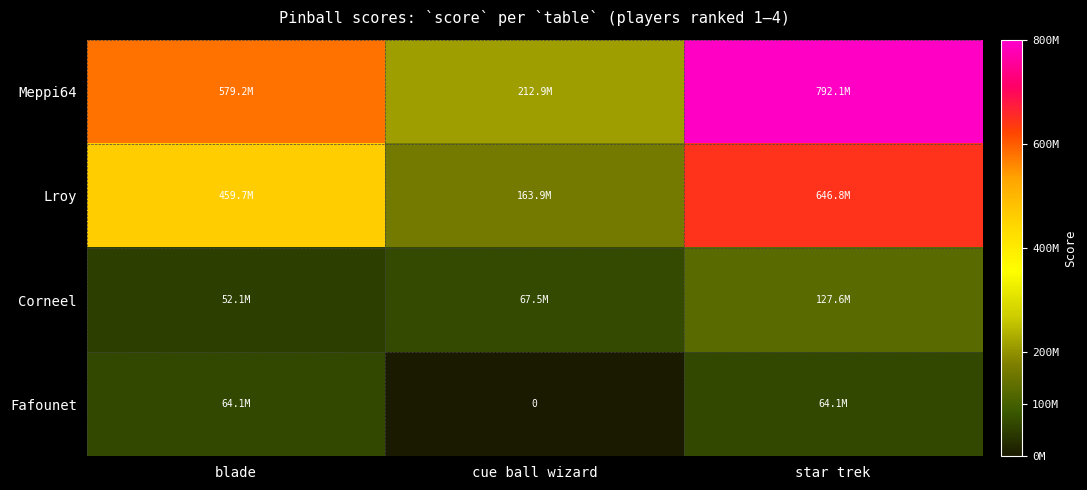

The Fafounet series shows 103382493 at blade. True or false?

False